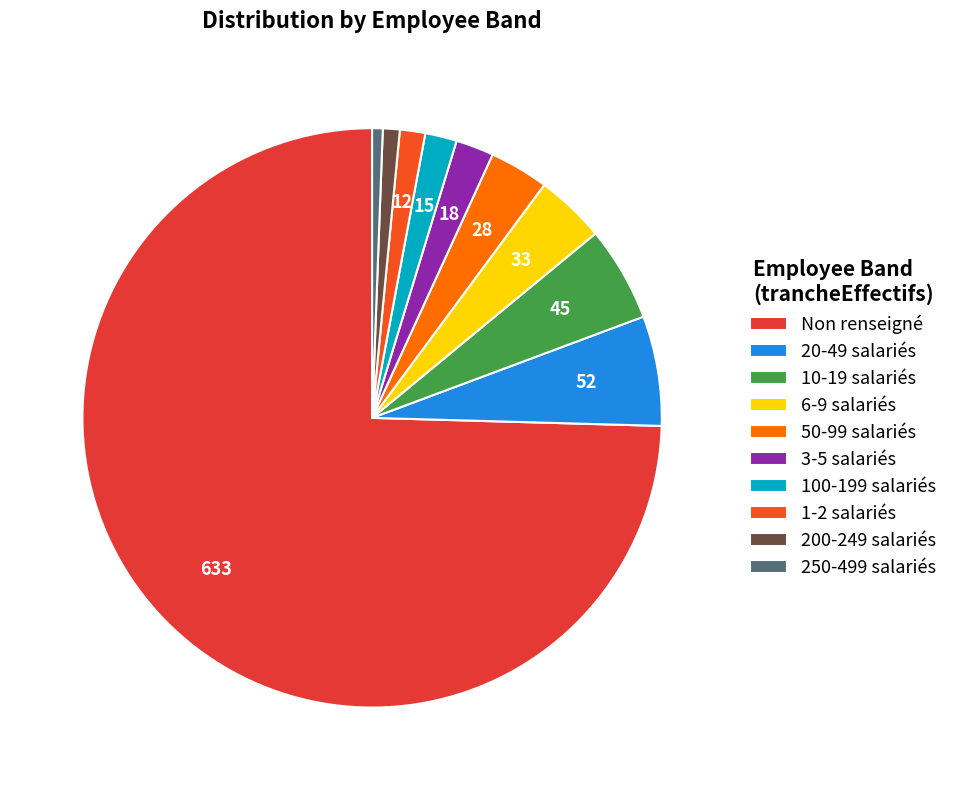

How many slices are in this pie chart?

10